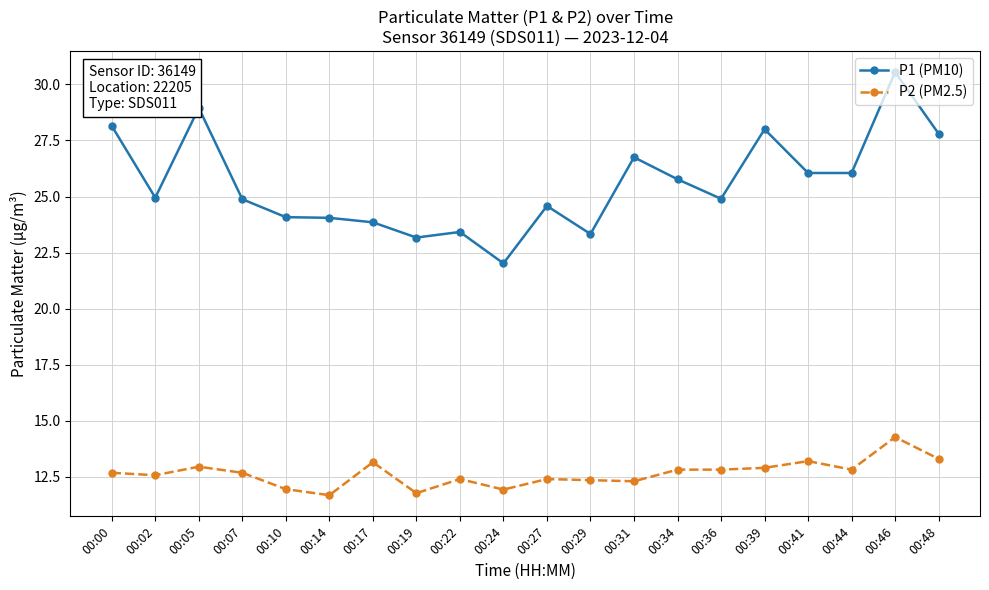

At which category is the sum across all series the highest?

00:46